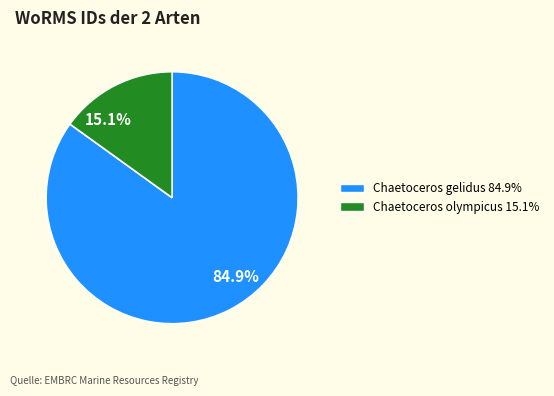

Rank the categories by value from highest to lowest.

84.9%, 15.1%